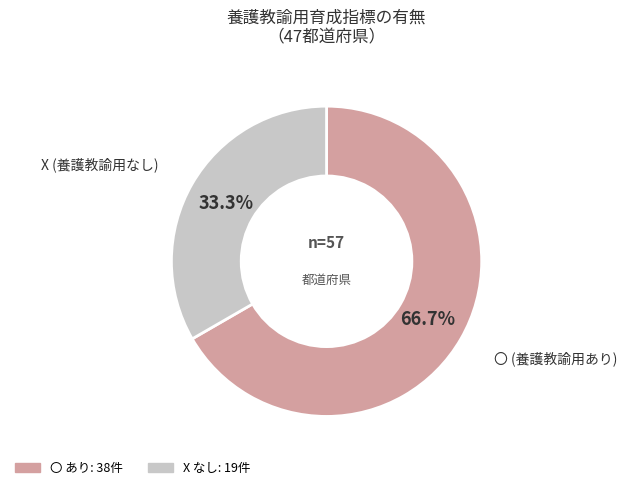

Which slice is the smallest?

X